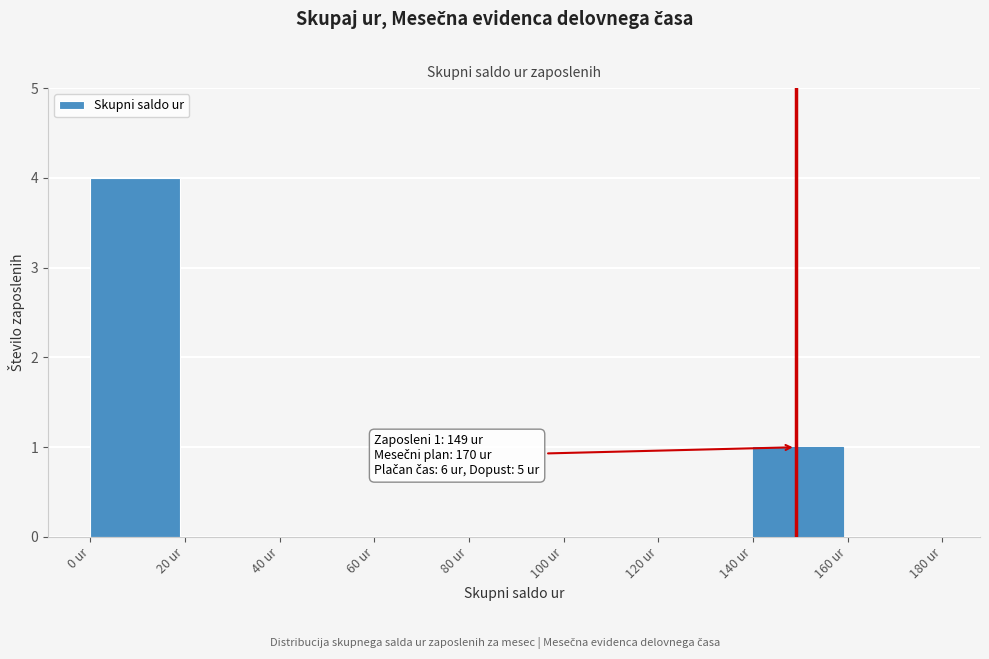

Over which range of the x-axis is the bar tallest?

0 to 20